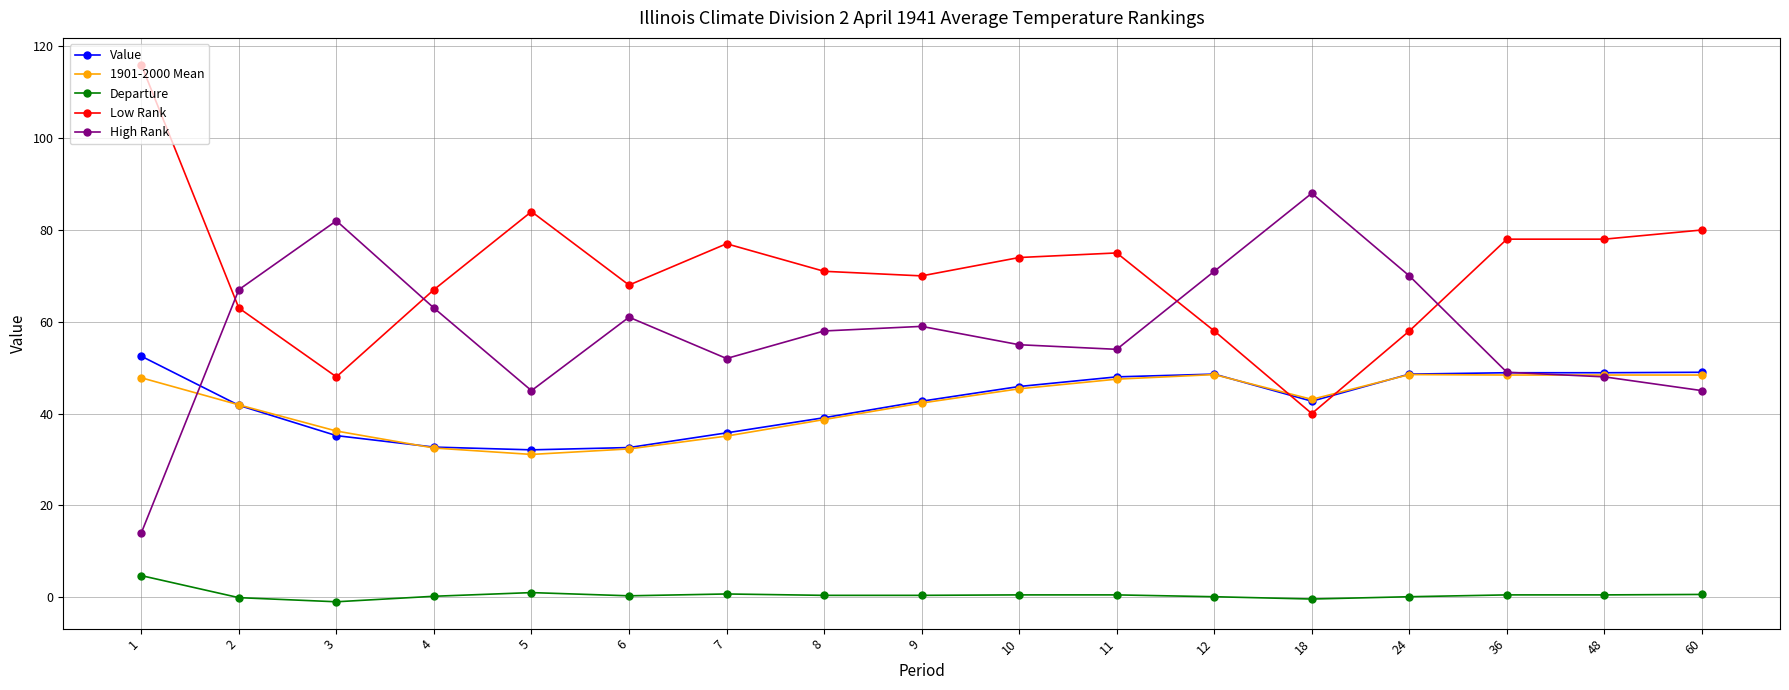

What is the sum of all Departure values?

9.0